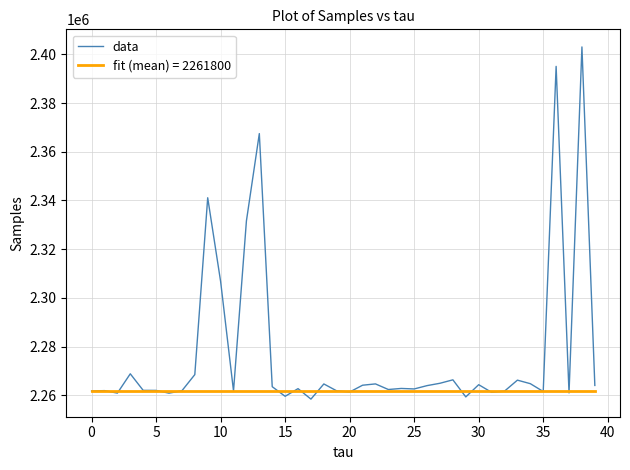

Which series has the largest range (max minus min)?

data